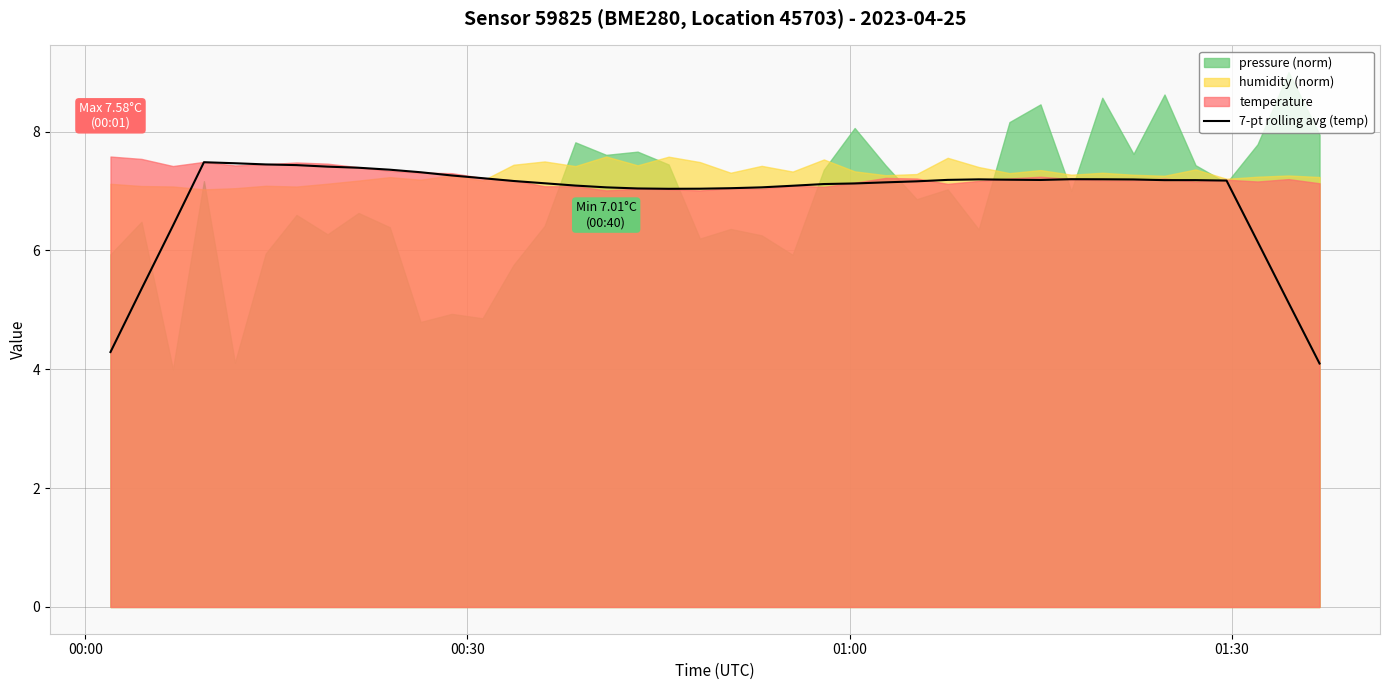

True or false: there are more than 0 points higher than both neighbors.

True